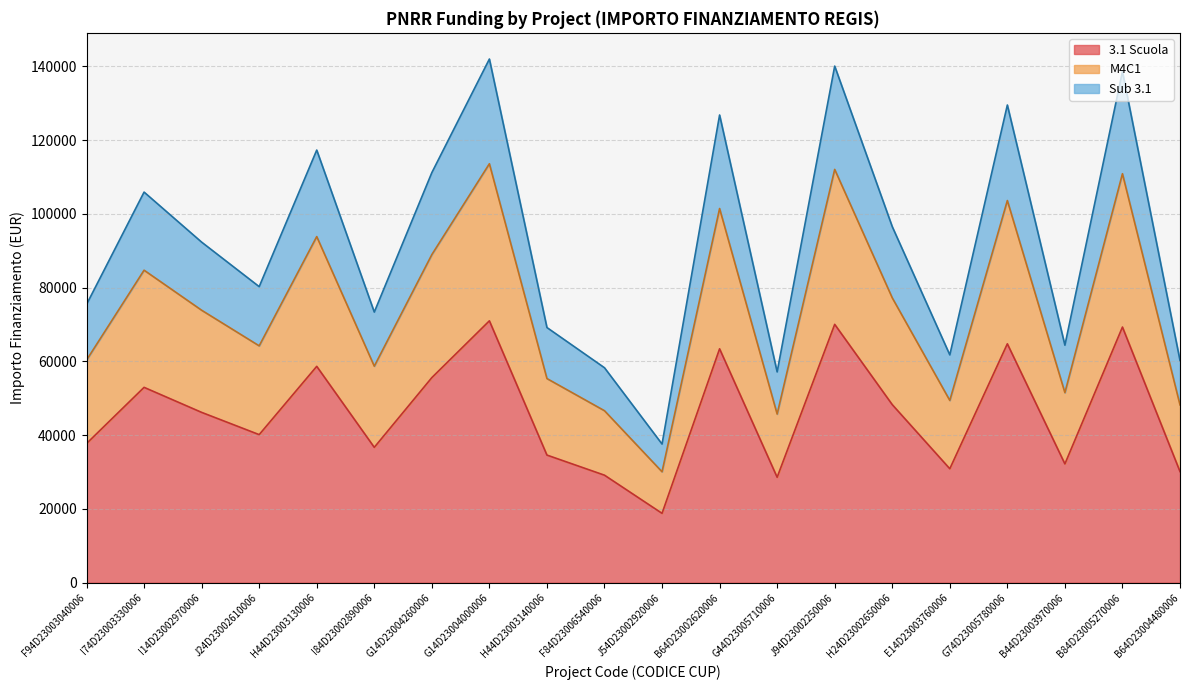

At which category does Sub 3.1 reach its first local valley?

J24D23002610006